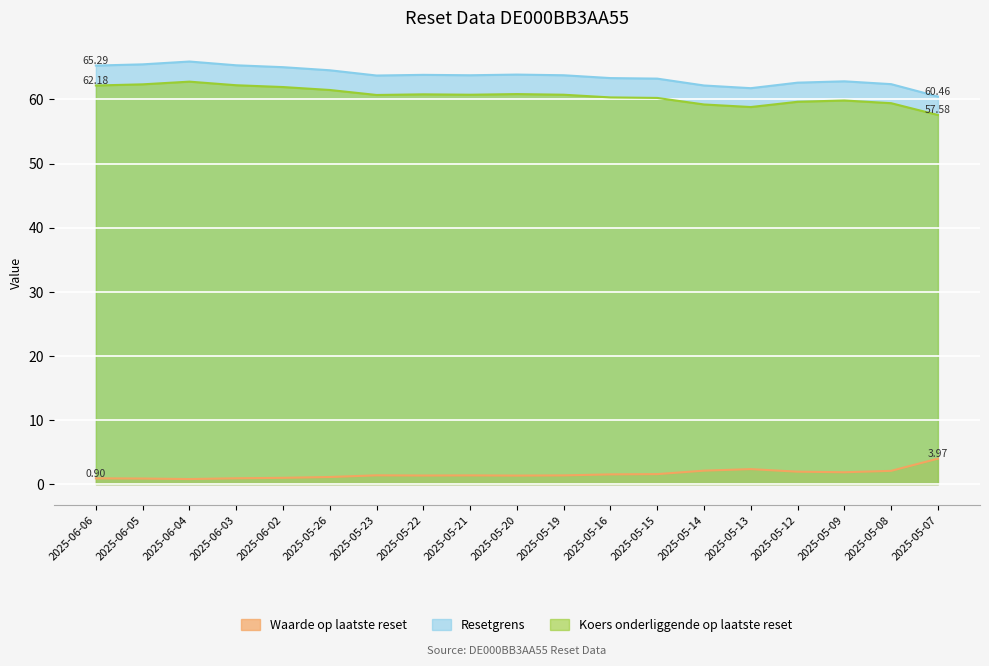

What is the difference between the Waarde op laatste reset values at 2025-05-09 and 2025-06-05?

1.0